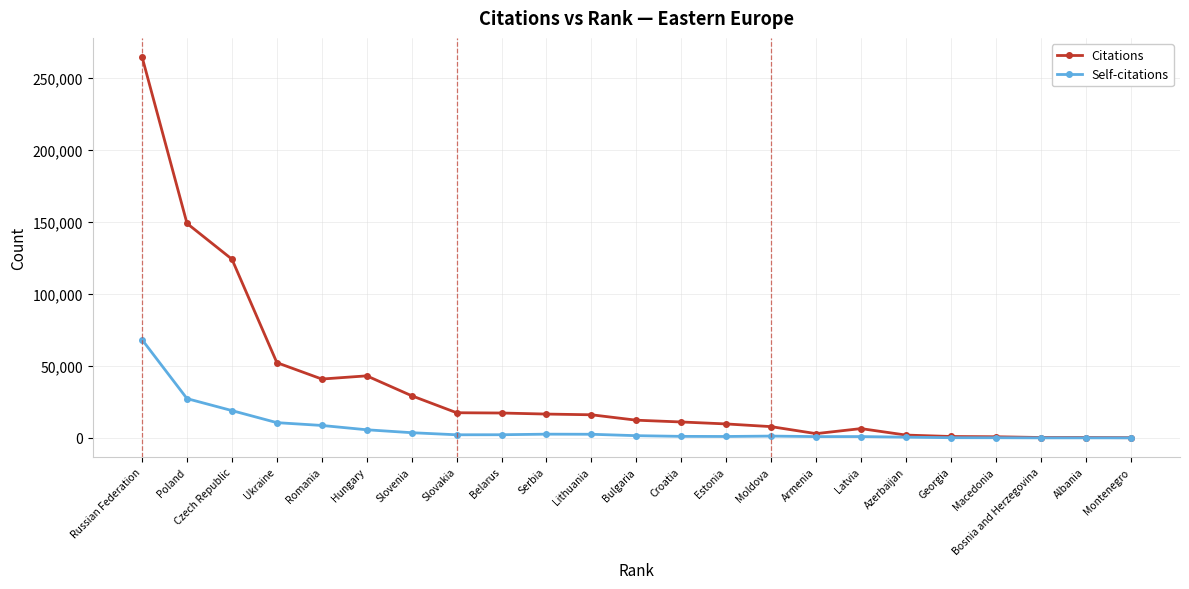

What is the label of the 19th point from the left?

Georgia